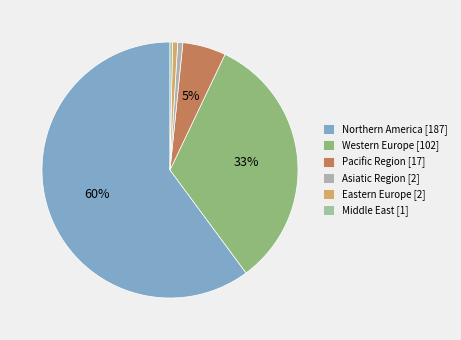

How many segments does this pie chart have?

6